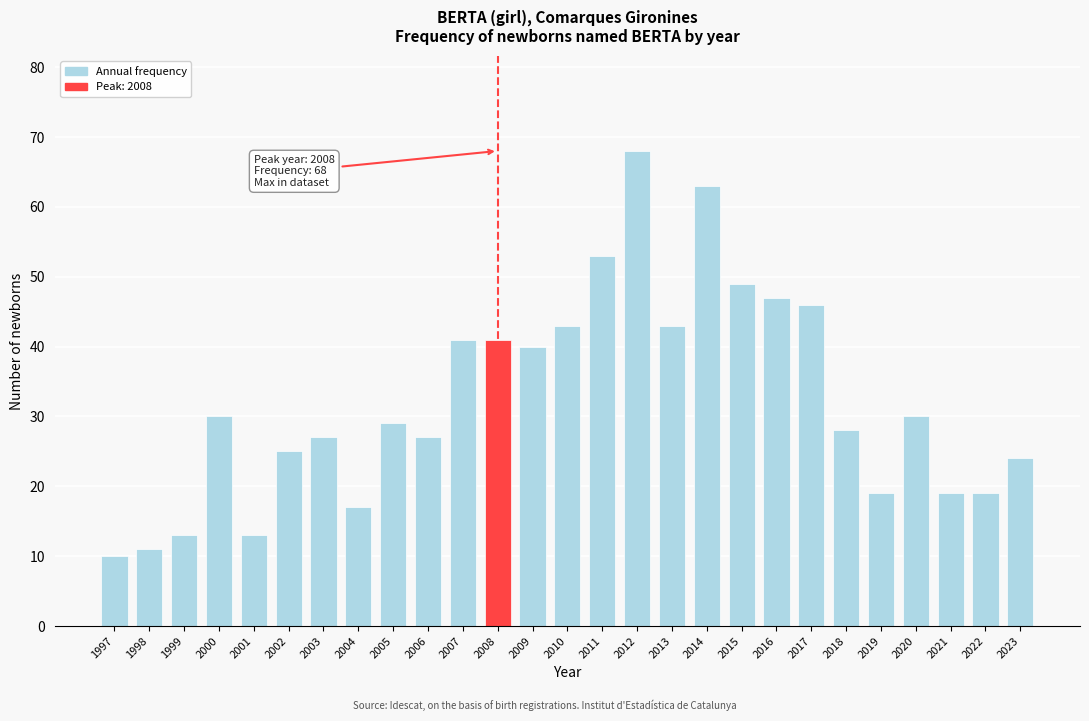

Reading left to right, what are all the values shown in this chart?

1997=10	1998=11	1999=13	2000=30	2001=13	2002=25	2003=27	2004=17	2005=29	2006=27	2007=41	2008=41	2009=40	2010=43	2011=53	2012=68	2013=43	2014=63	2015=49	2016=47	2017=46	2018=28	2019=19	2020=30	2021=19	2022=19	2023=24